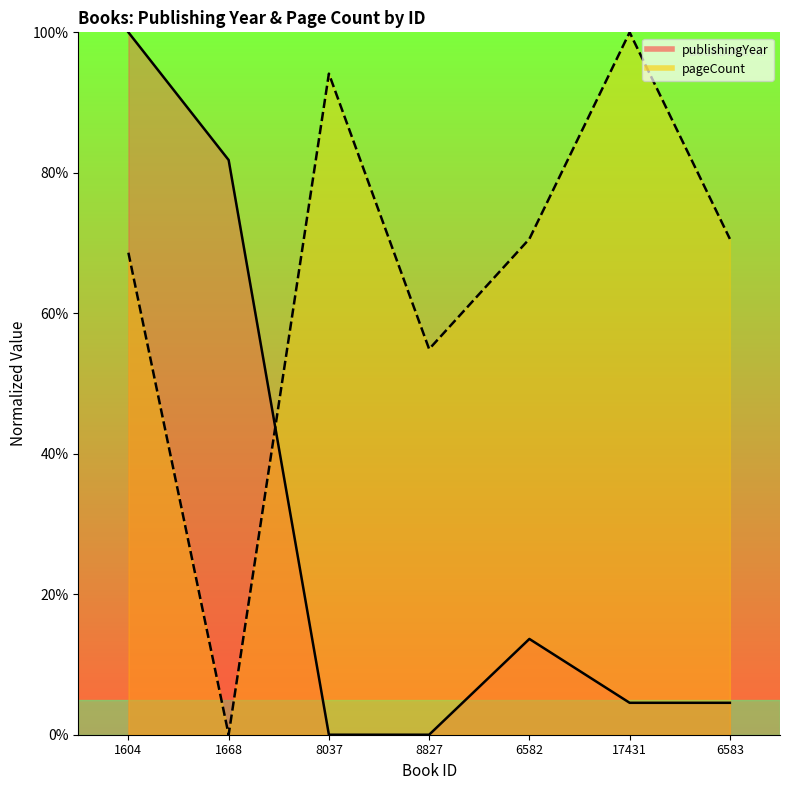

What is the label of the 2nd point from the right?

17431